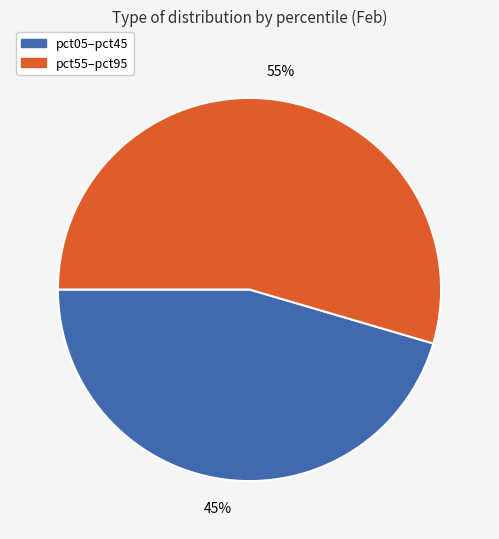

True or false: pct55–pct95 accounts for 66% of the total.

False